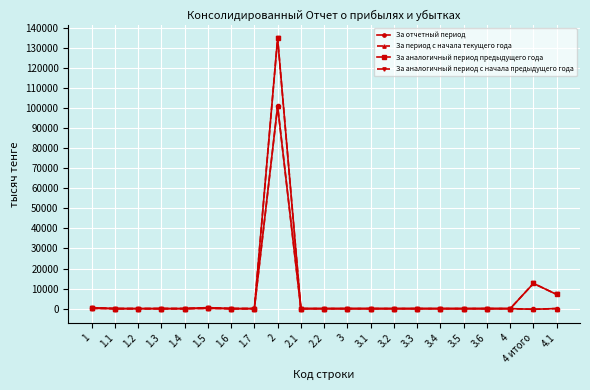

How many interior local peaks does the За отчетный период series have?

2